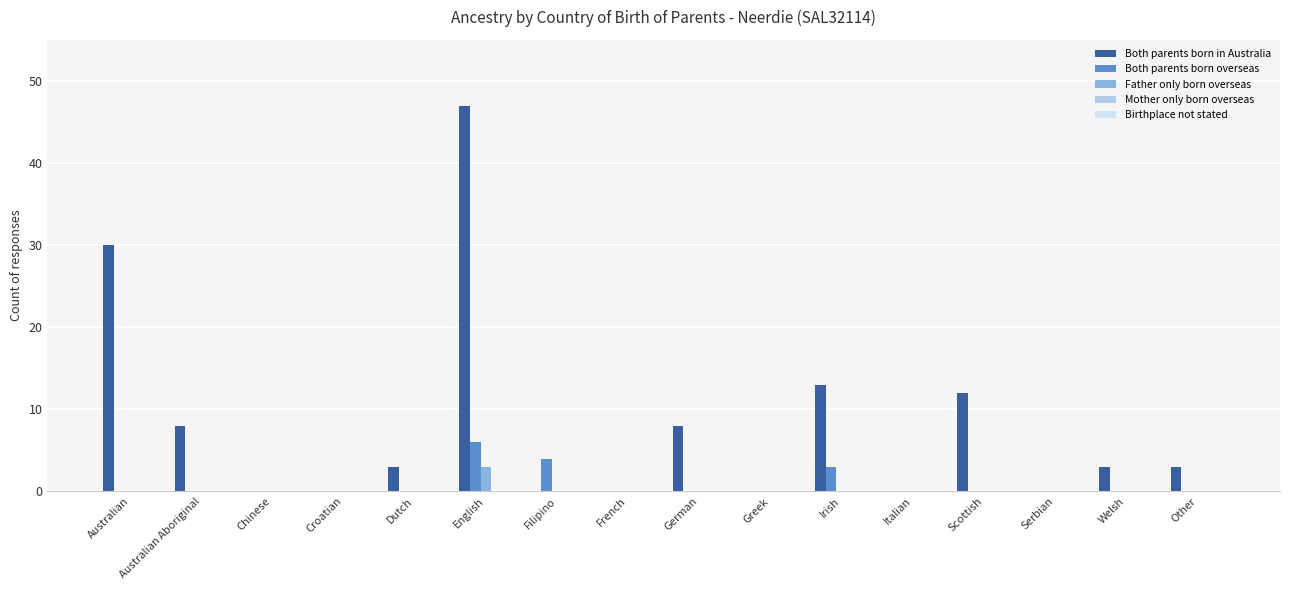

What is the greatest value displayed?

47